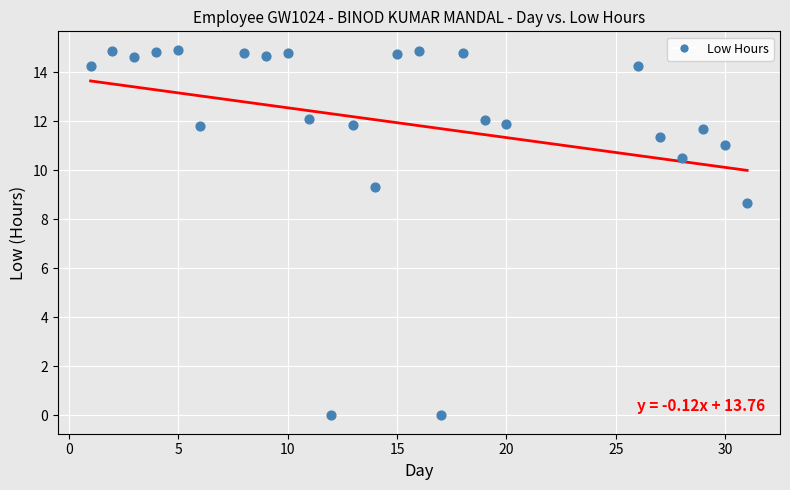

What is the range of Y values (max minus min)?

14.9